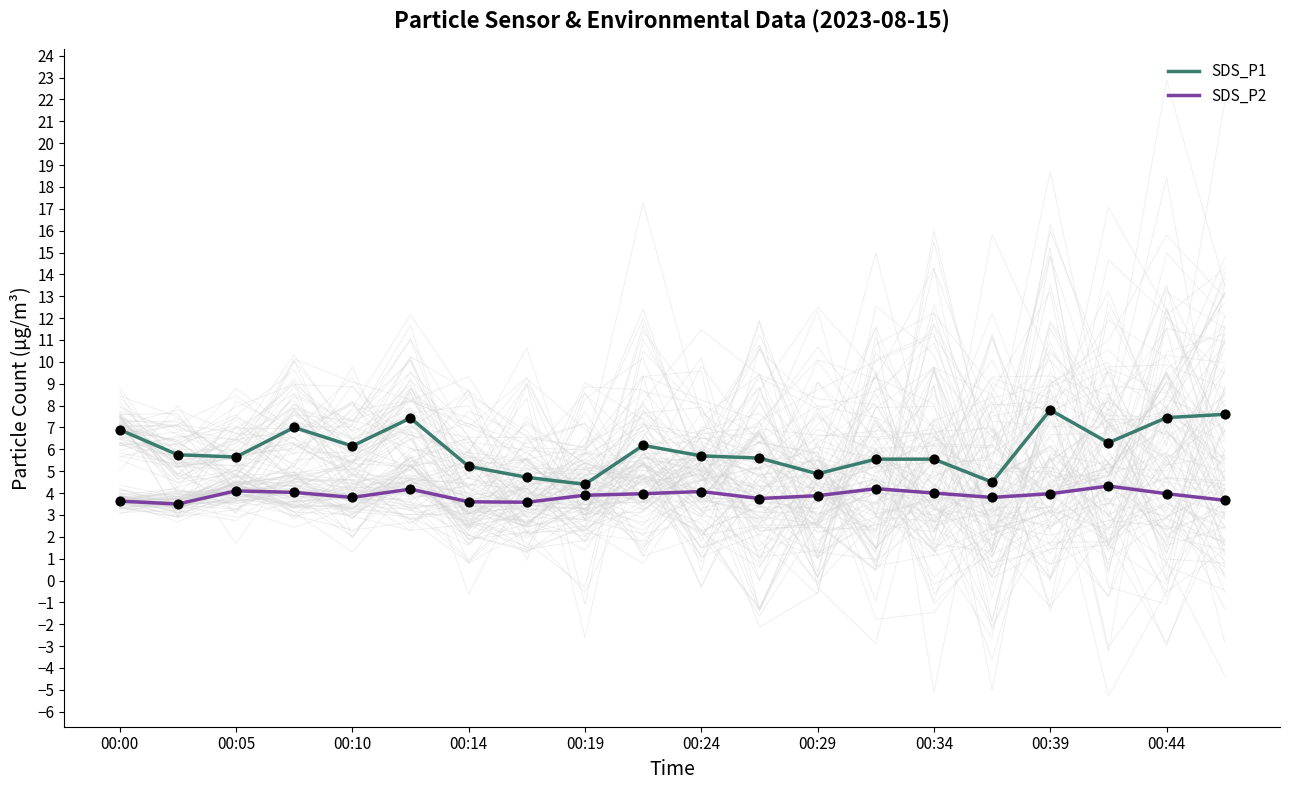

Which series has the largest Y range (max minus min)?

SDS_P1